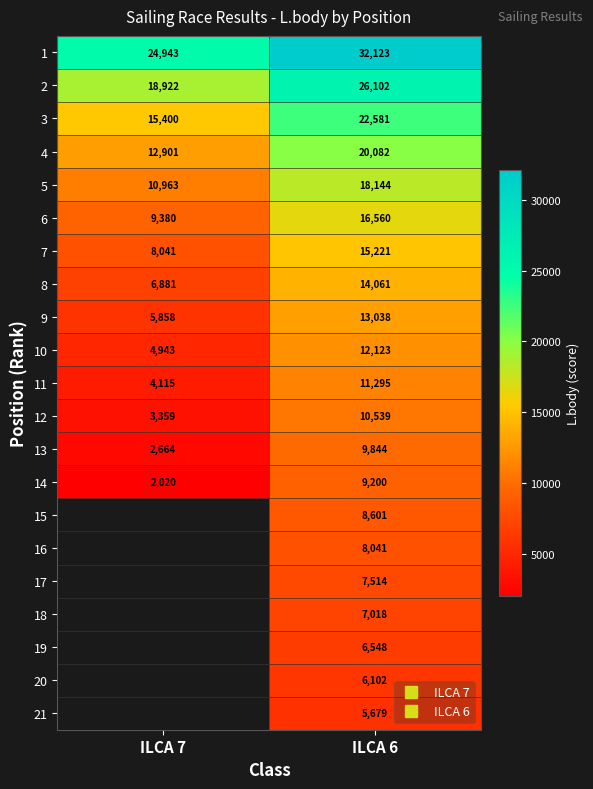

How many positive values does the 17 series have?

1